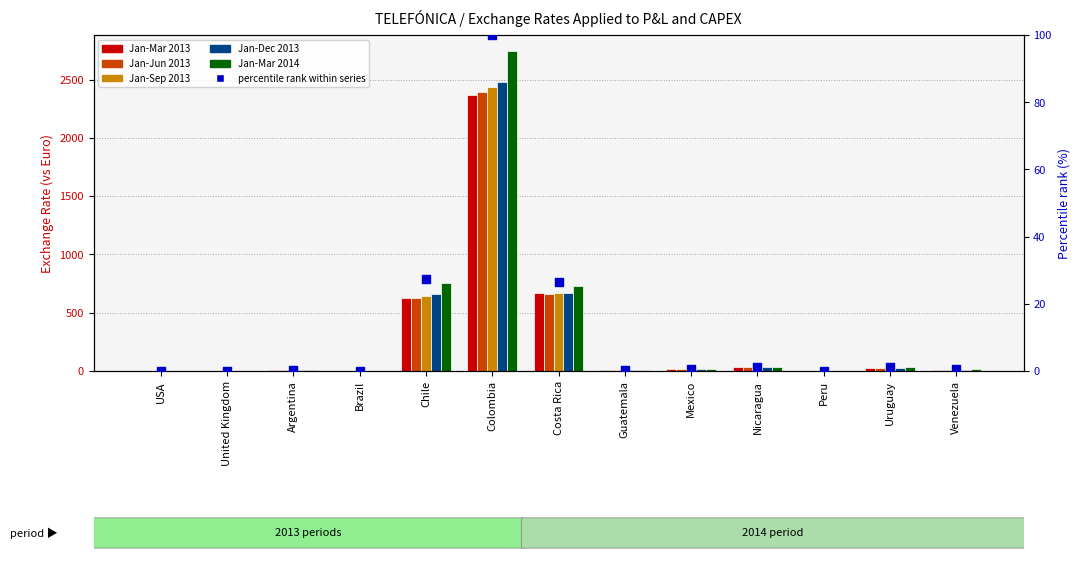

Is the value of Jan-Mar 2013 at USA greater than the value of Jan-Mar 2014 at Peru?

No